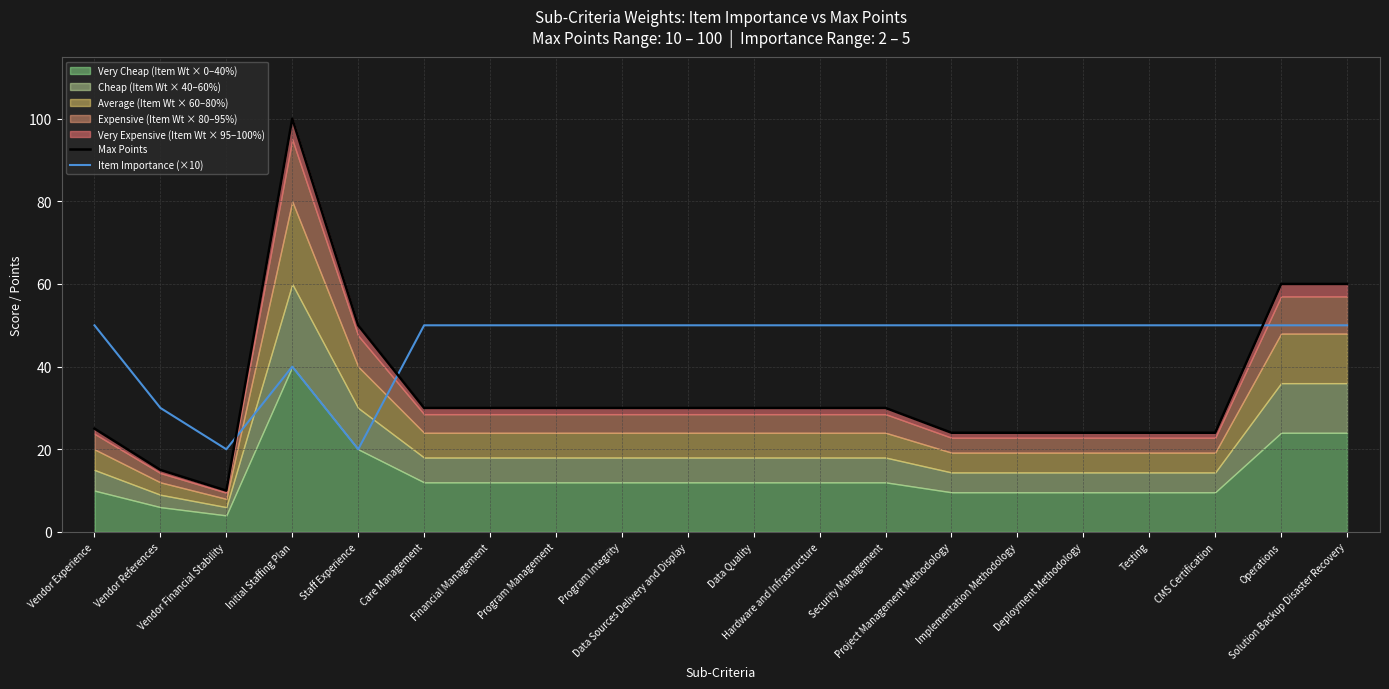

True or false: Item Importance (×10) has a value of 11 at Solution Backup Disaster Recovery.

False